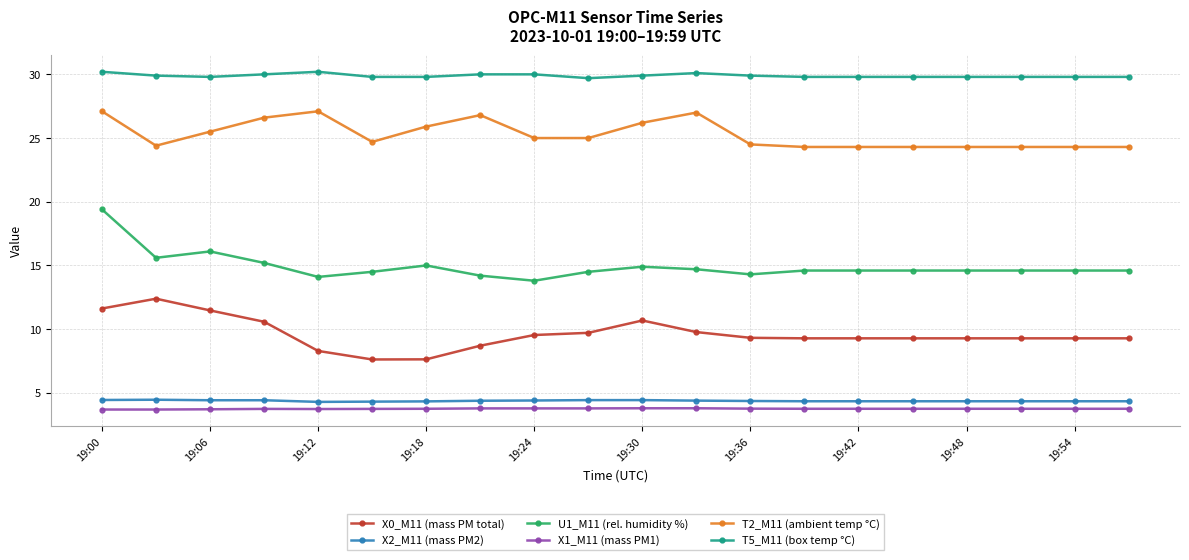

What is the highest value of the X2_M11 (mass PM2) series?

4.5